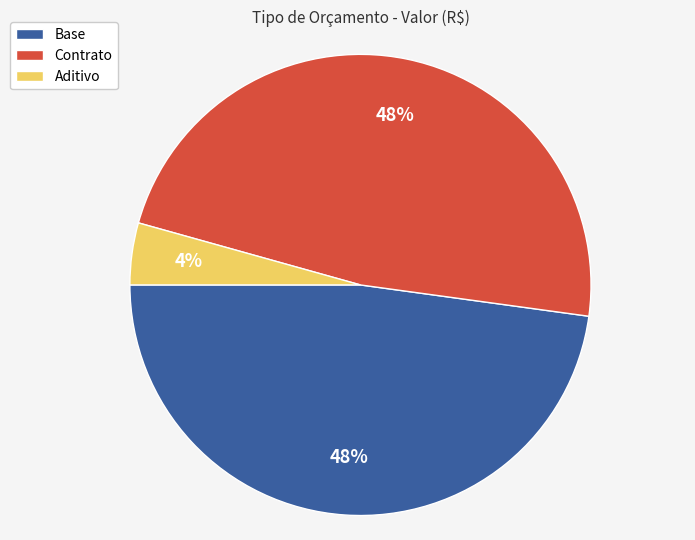

The Base slice represents 39% of the pie. True or false?

False